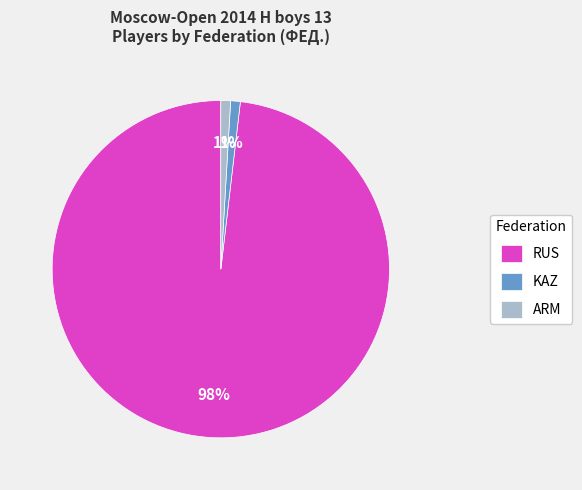

Does any single category account for the majority?

Yes